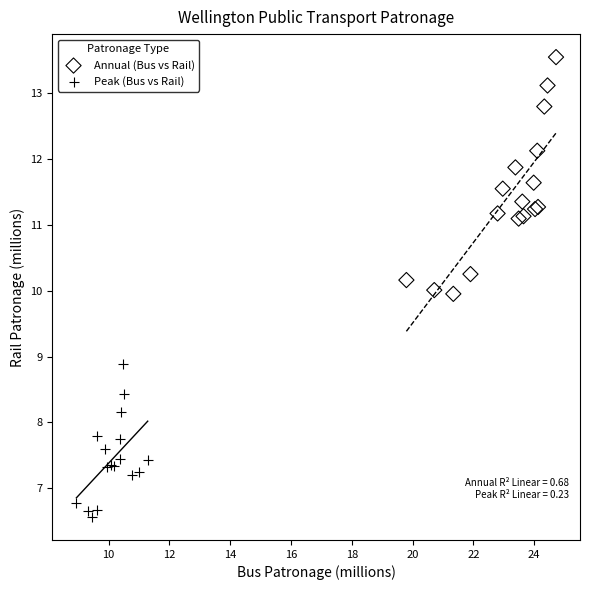

Which series reaches the minimum Y coordinate?

Peak (Bus vs Rail)